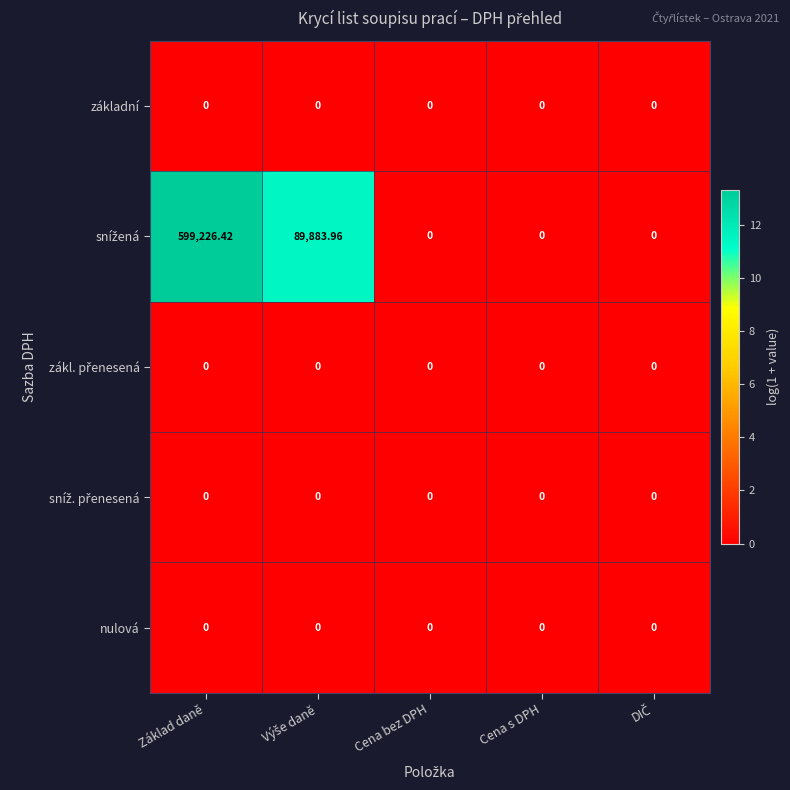

Which category has the highest value across all series?

Základ daně